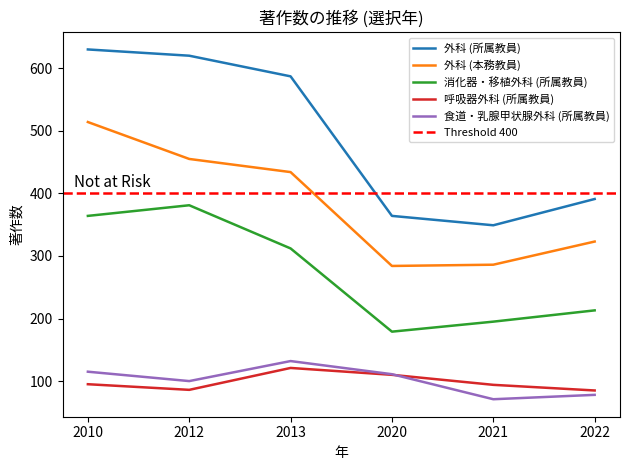

At 2022, list the series in order from largest to smallest.

外科 (所属教員), 外科 (本務教員), 消化器・移植外科 (所属教員), 呼吸器外科 (所属教員), 食道・乳腺甲状腺外科 (所属教員)